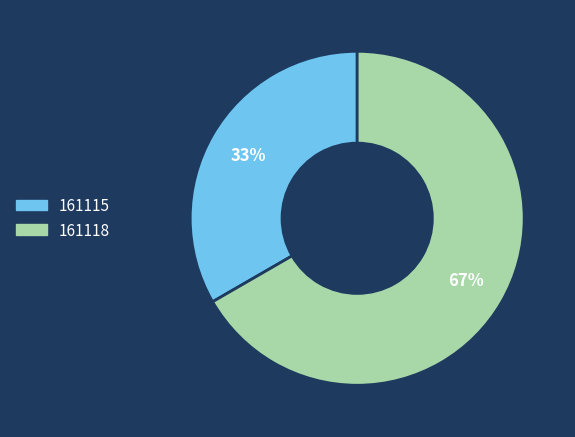

Rank the categories by value from highest to lowest.

161118, 161115